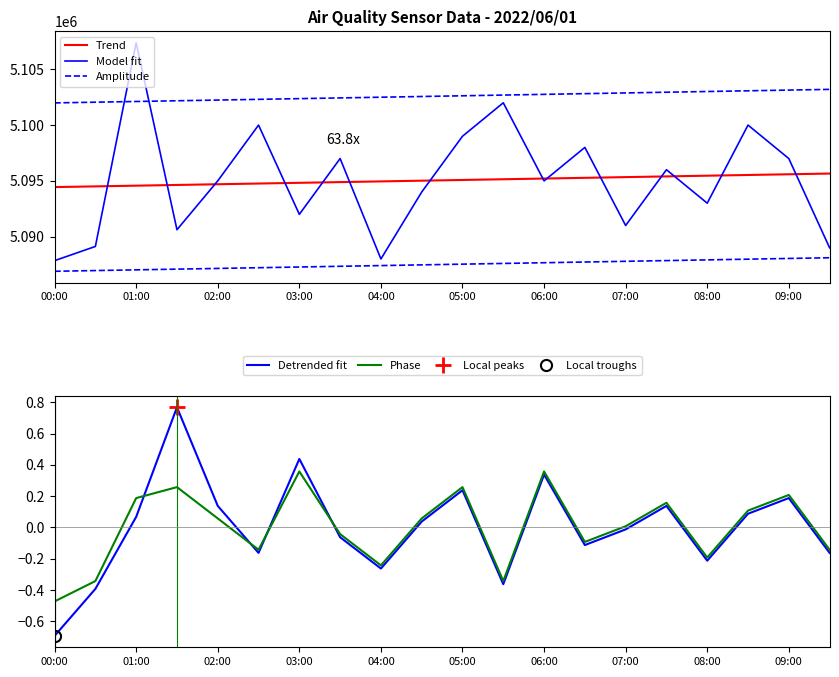

The value of Phase at 05:00 is 0.1. True or false?

False